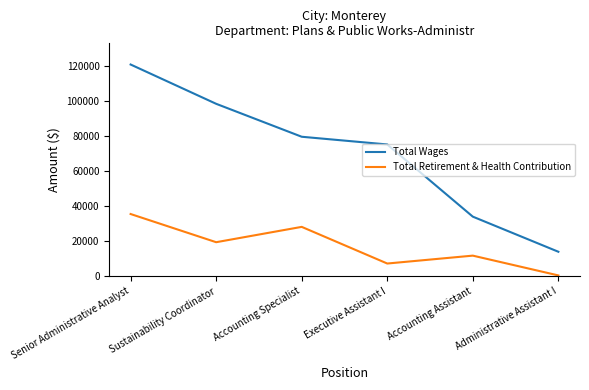

List the series in order of their overall mean, highest first.

Total Wages, Total Retirement & Health Contribution